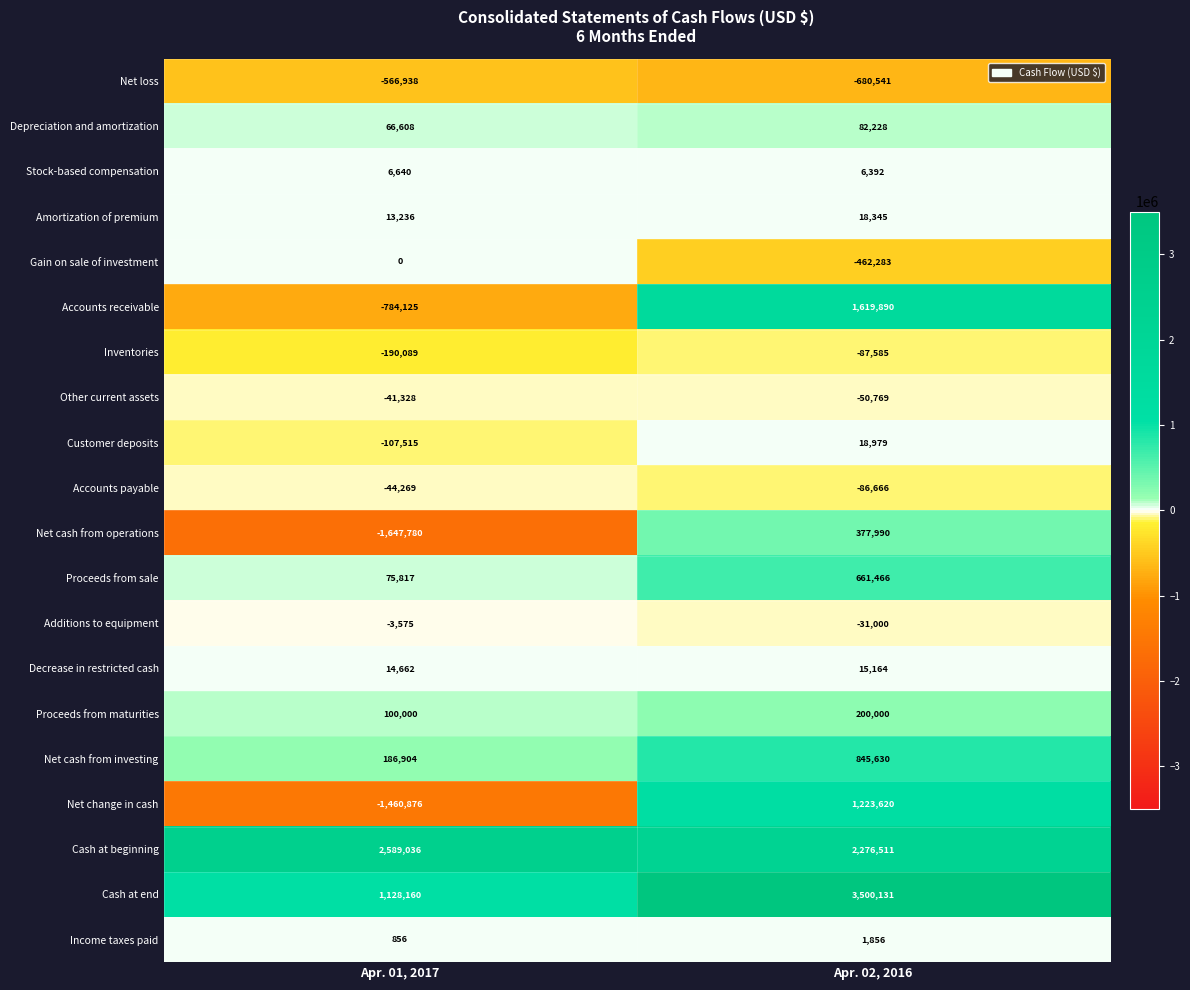

What is the spread (max minus min) of values at Apr. 02, 2016?

4180672